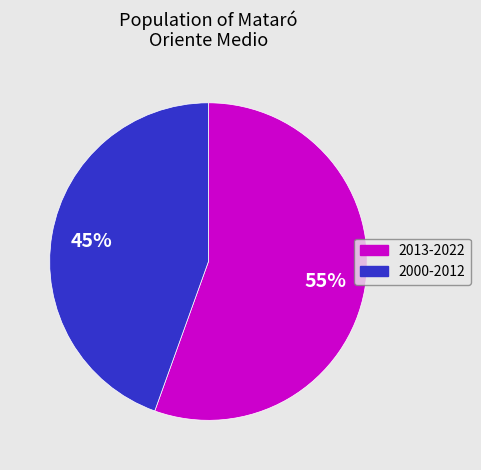

Count the number of slices in the pie.

2